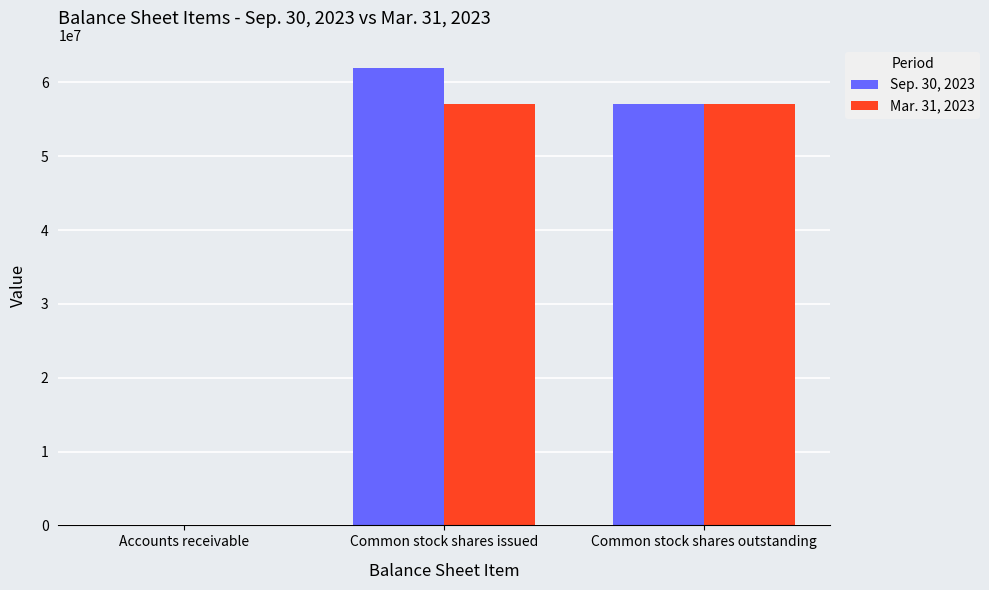

Which series has the largest range (max minus min)?

Sep. 30, 2023